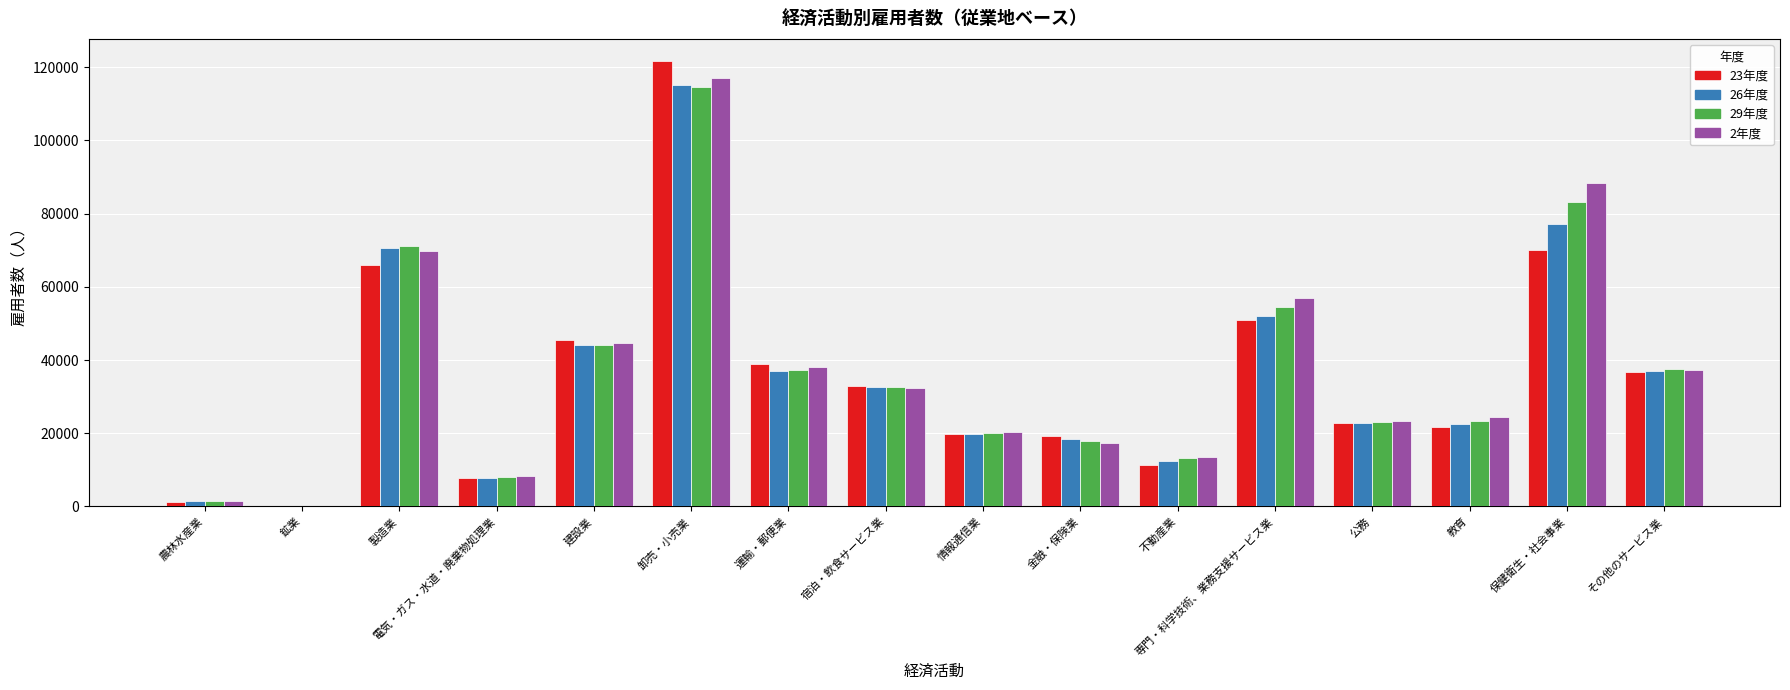

What are all the series names shown in the legend?

23年度, 26年度, 29年度, 2年度